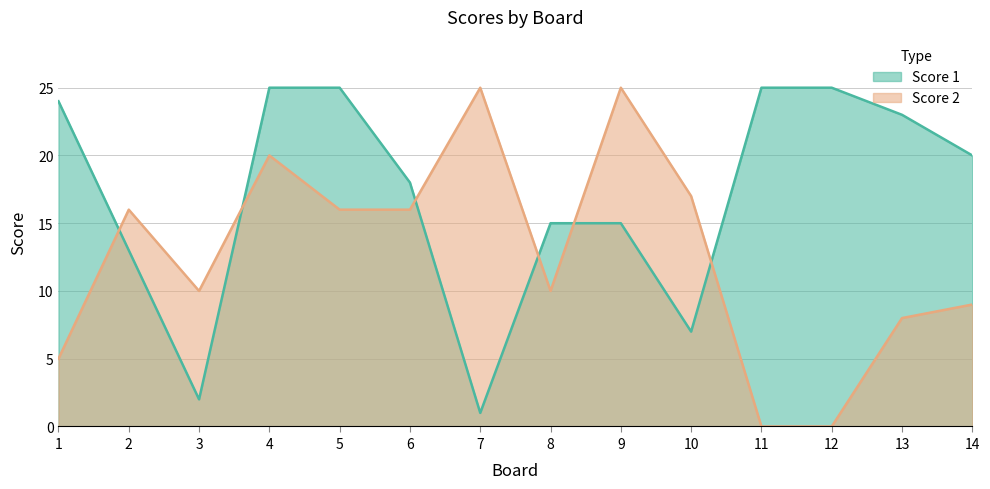

What is the minimum value for Score 1?

1